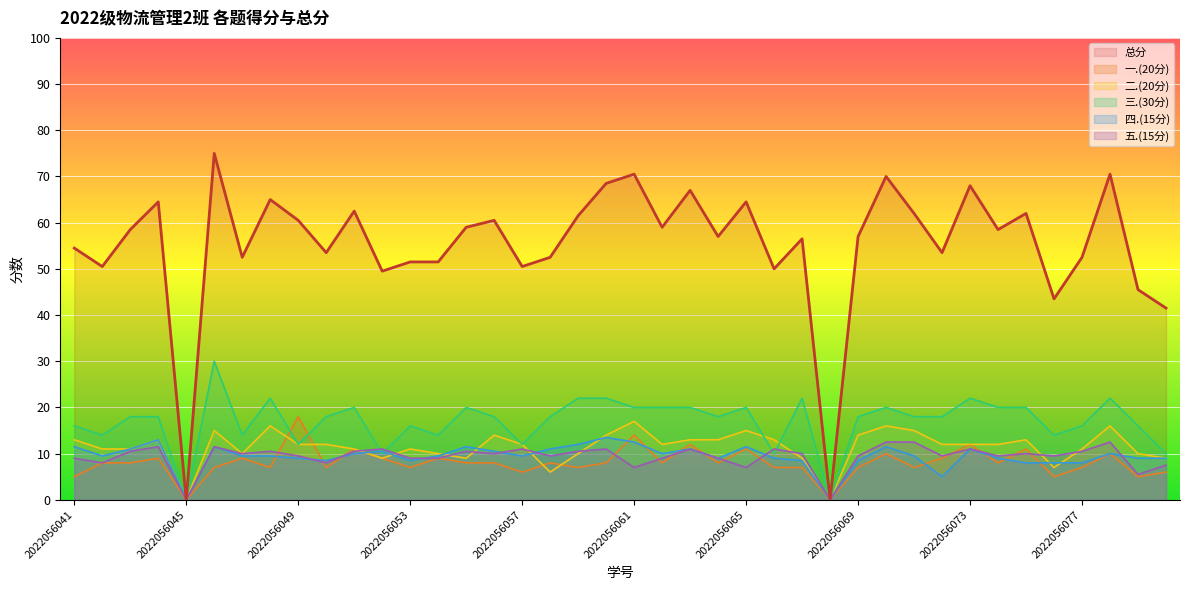

After their last crossing, which series has the higher values: 二.(20分) or 五.(15分)?

二.(20分)